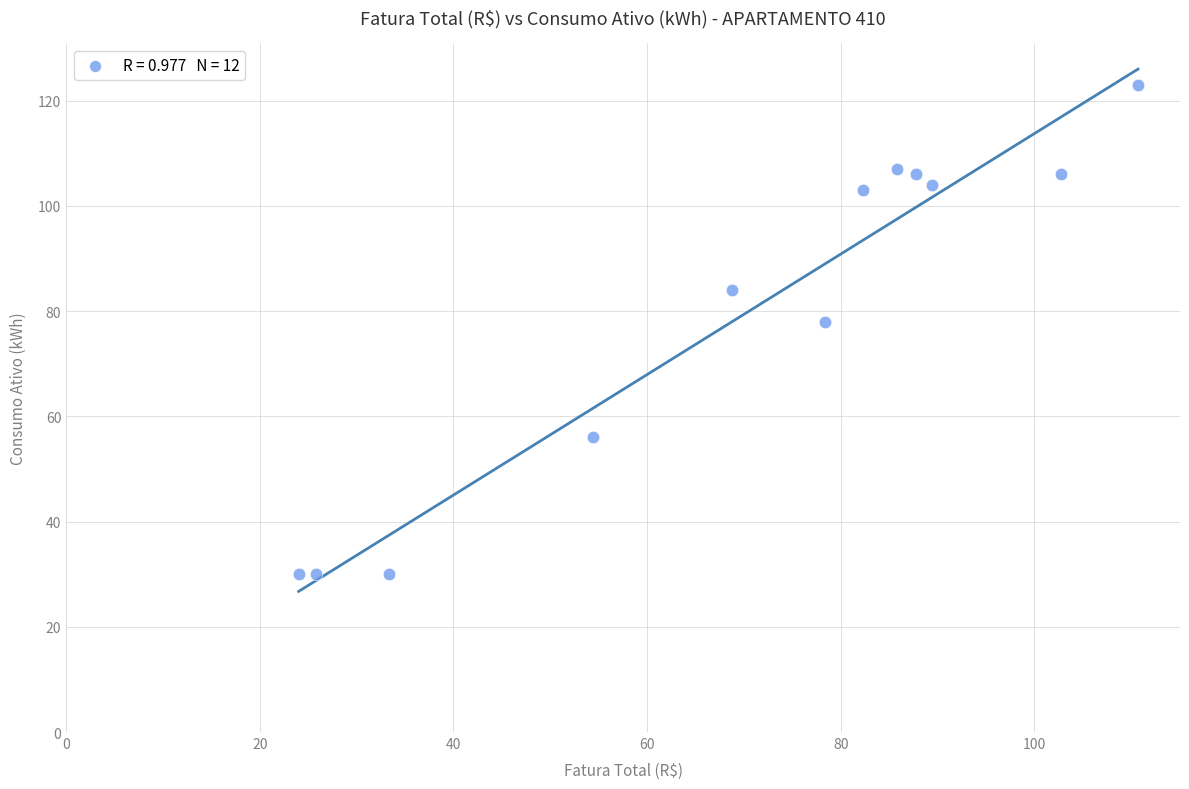

What Y value in the scatter plot is closest to 76?

78